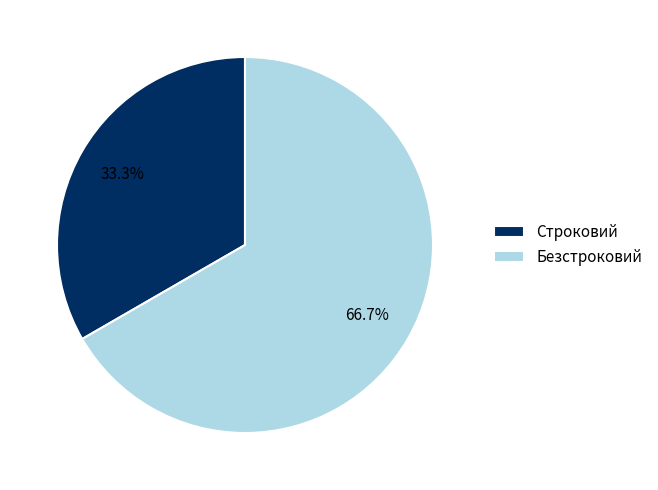

To the nearest percent, what is the difference between the largest and smallest slice percentages?

33%